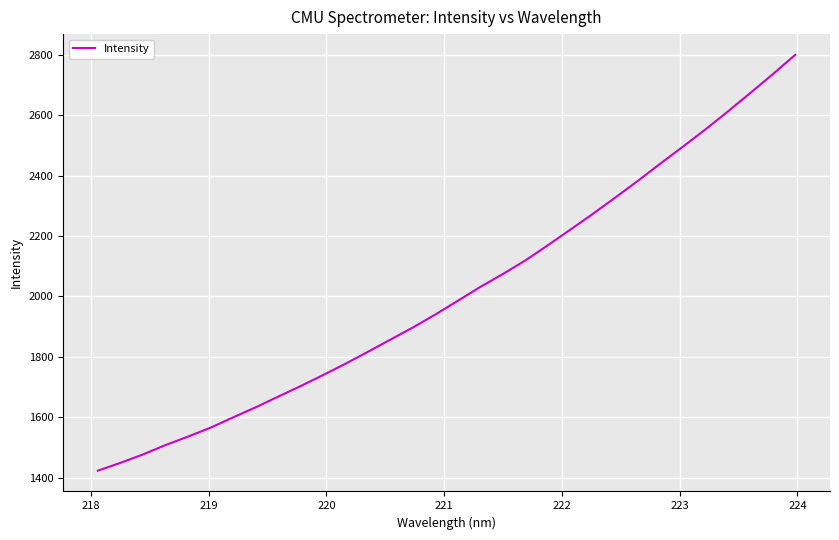

What is the difference between the maximum and minimum values?

1377.3